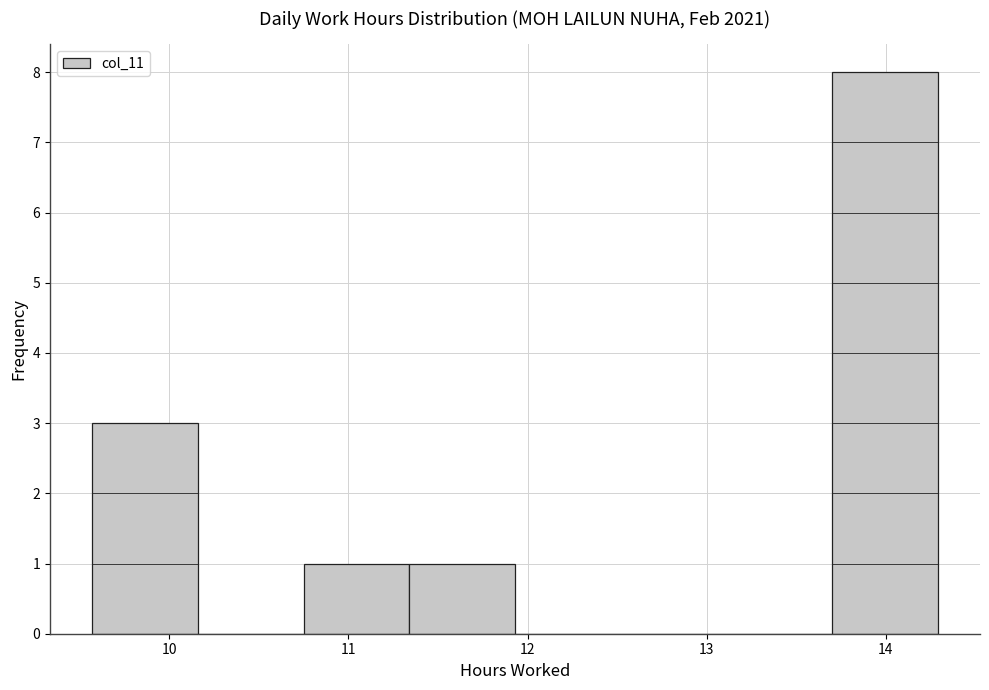

Reading left to right, transcribe this chart: for each bar, give the range it covers on the x-axis and its height. Neither the bar edges nor the heights are printed on the chart, so give them approximately, as read against the axes.

9.57 to 10.16: 3
10.16 to 10.75: 0
10.75 to 11.34: 1
11.34 to 11.93: 1
11.93 to 12.52: 0
12.52 to 13.11: 0
13.11 to 13.70: 0
13.70 to 14.29: 8